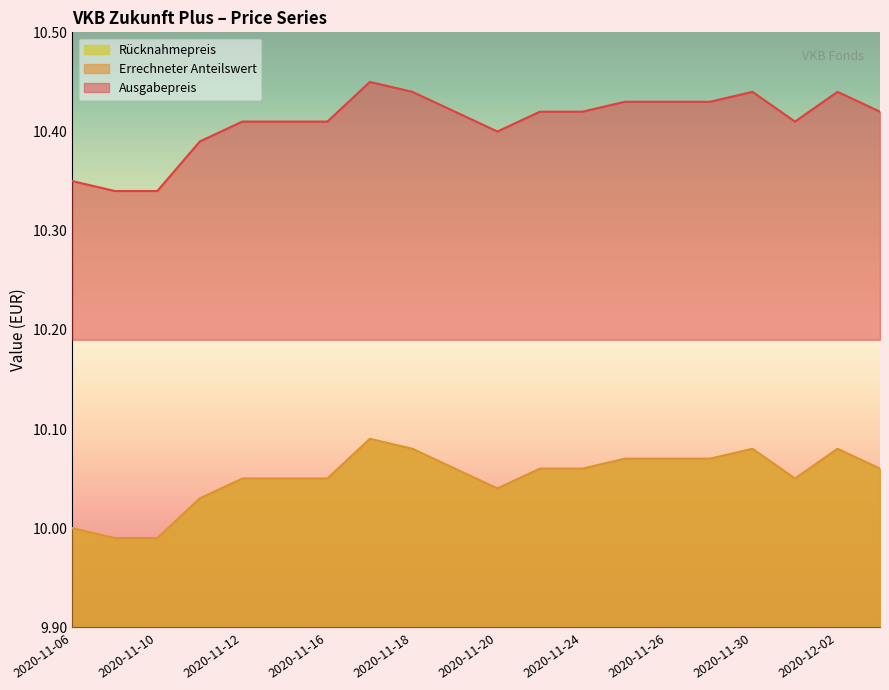

True or false: Errechneter Anteilswert and Ausgabepreis intersect in this chart.

False